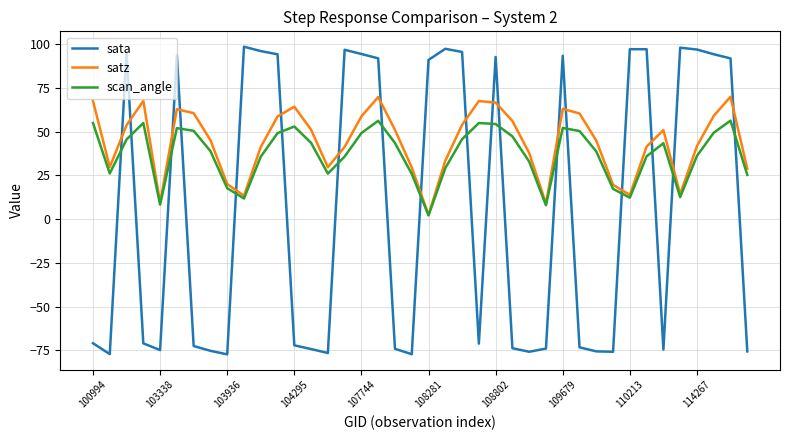

What is the smallest value displayed?

-77.2